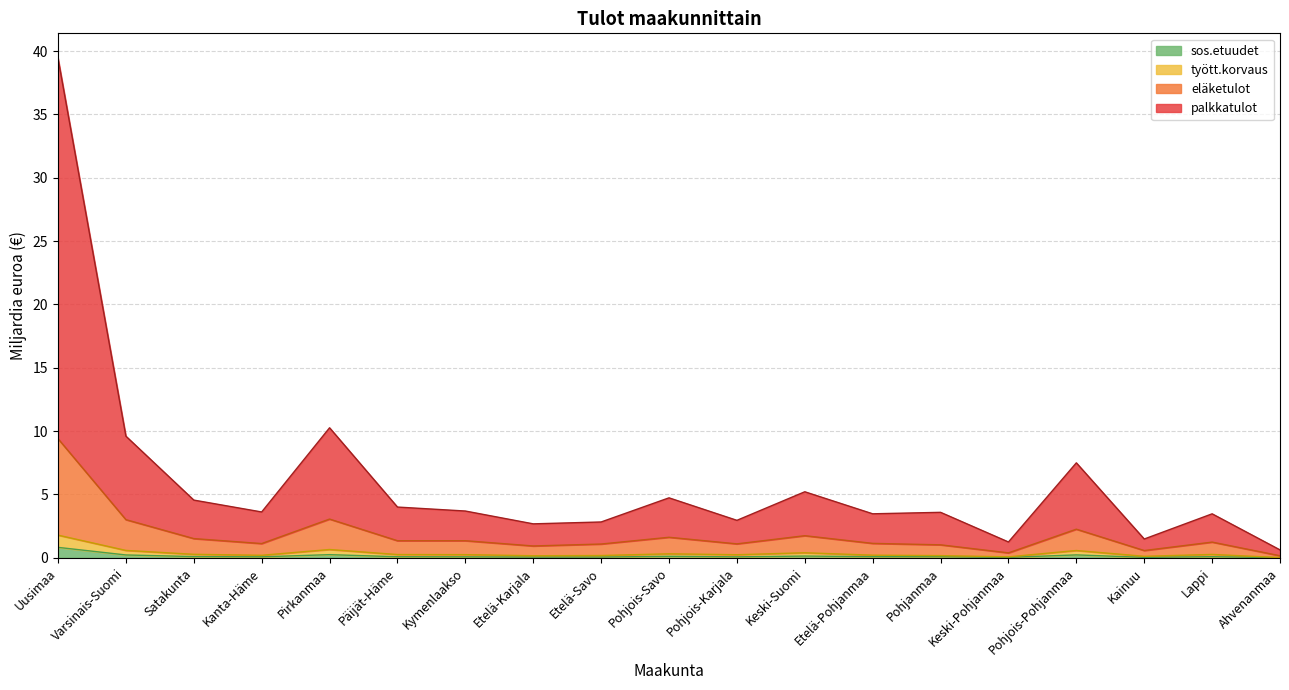

How many data points does each series have?

19